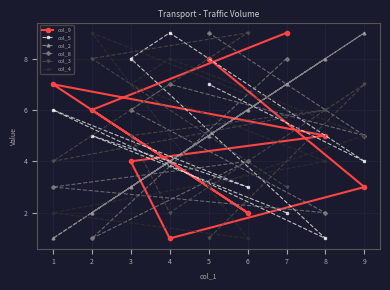

Is the value of col_5 at 4 greater than the value of col_9 at 3?

Yes